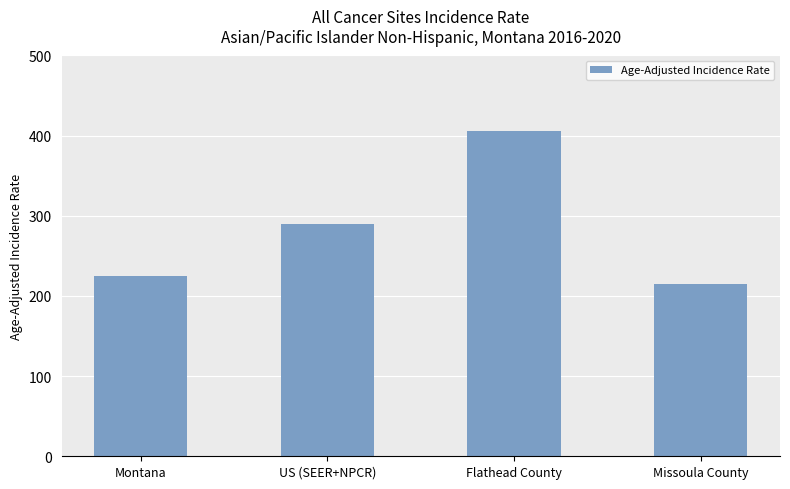

Reading left to right, what are all the values shown in this chart?

225.3	290.3	405.3	214.6